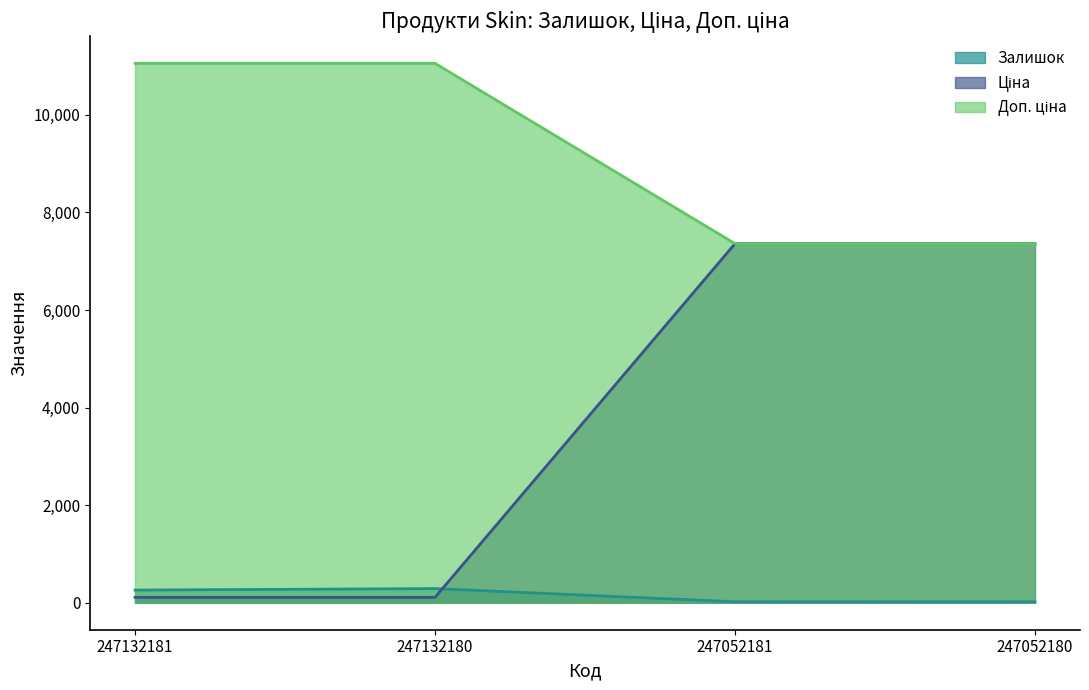

Does the chart have visible grid lines?

No